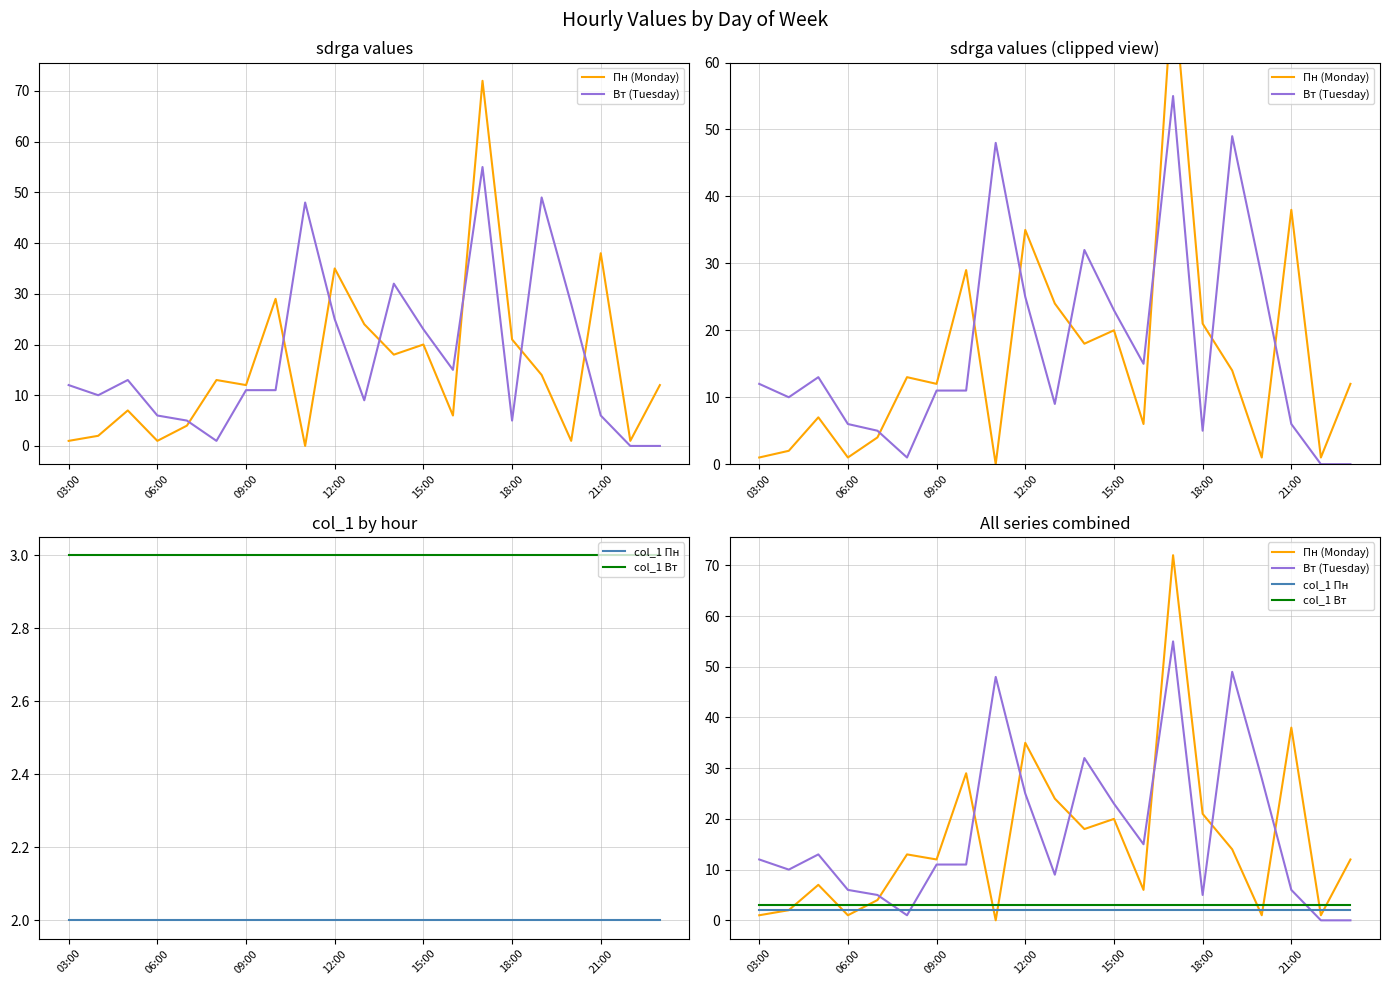

Reading right to left, list all the values displayed in this chart.

Пн (Monday): 12	1	38	1	14	21	72	6	20	18	24	35	0	29	12	13	4	1	7	2	1
Вт (Tuesday): 0	0	6	28	49	5	55	15	23	32	9	25	48	11	11	1	5	6	13	10	12
col_1 Пн: 2	2	2	2	2	2	2	2	2	2	2	2	2	2	2	2	2	2	2	2	2
col_1 Вт: 3	3	3	3	3	3	3	3	3	3	3	3	3	3	3	3	3	3	3	3	3